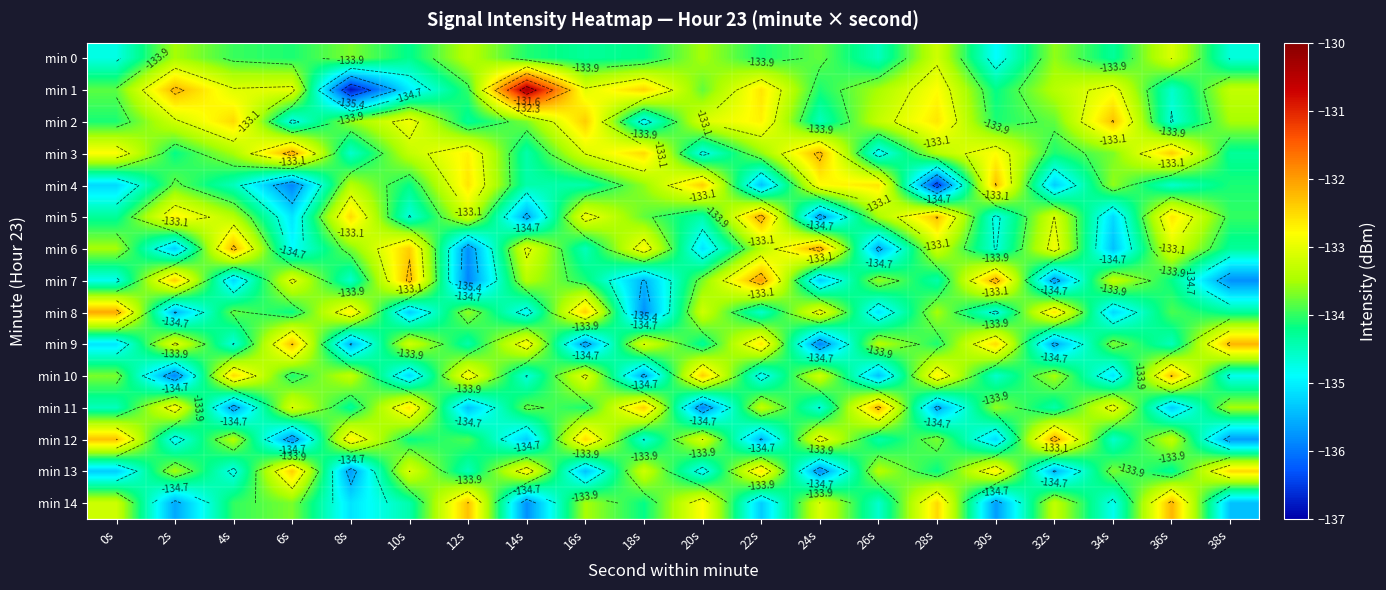

Rank the categories by min 2 value from highest to lowest.

34s, 16s, 4s, 28s, 22s, 10s, 20s, 2s, 26s, 38s, 8s, 14s, 32s, 0s, 30s, 12s, 24s, 36s, 6s, 18s